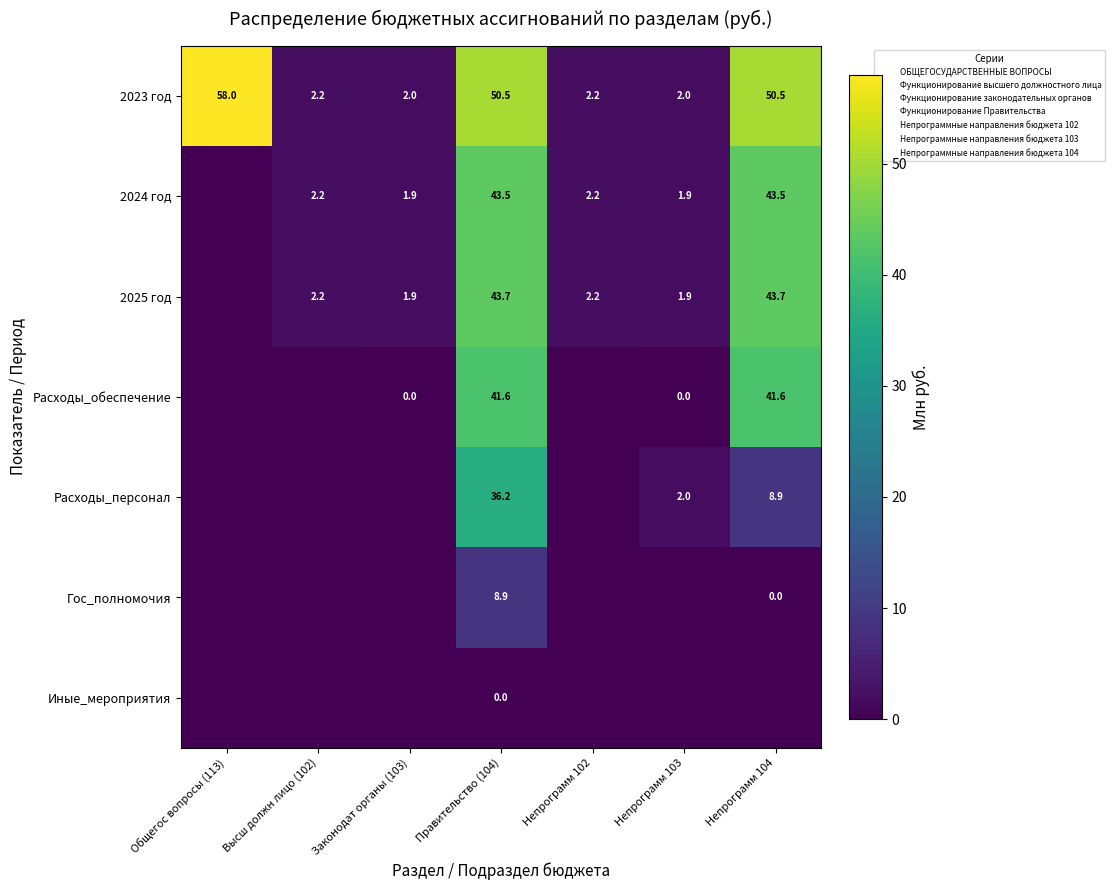

List the labels in order of Иные_мероприятия value, largest first.

Правительство (104), Общегос вопросы (113), Высш должн лицо (102), Законодат органы (103), Непрограмм 102, Непрограмм 103, Непрограмм 104